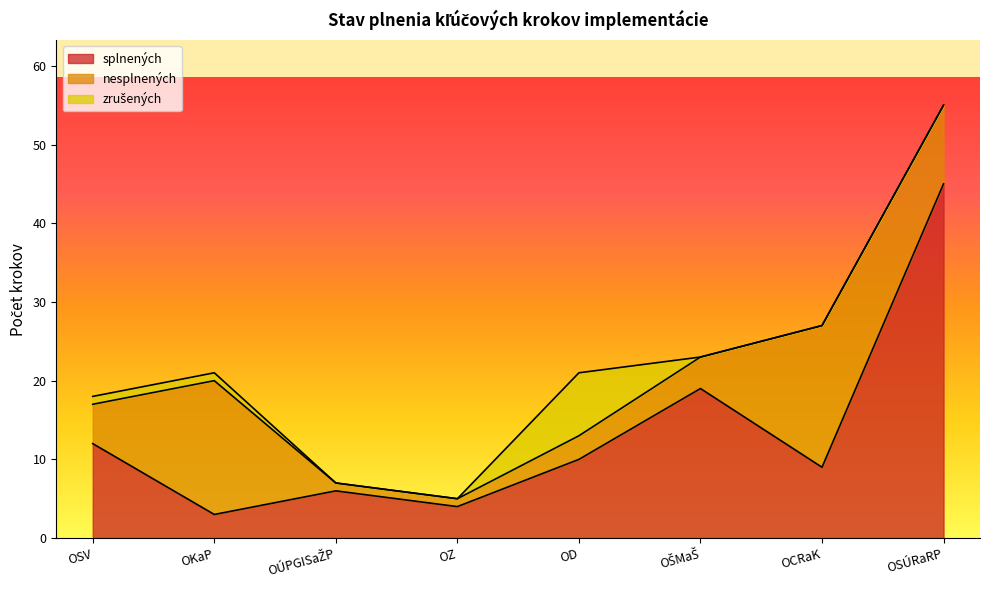

Read the zrušených value at OSV.

1